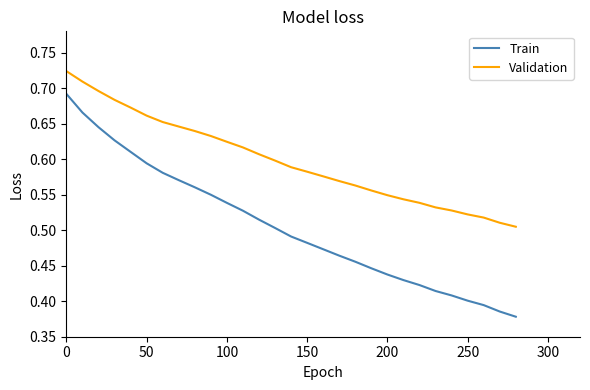

Which series has the largest total across all categories?

Validation